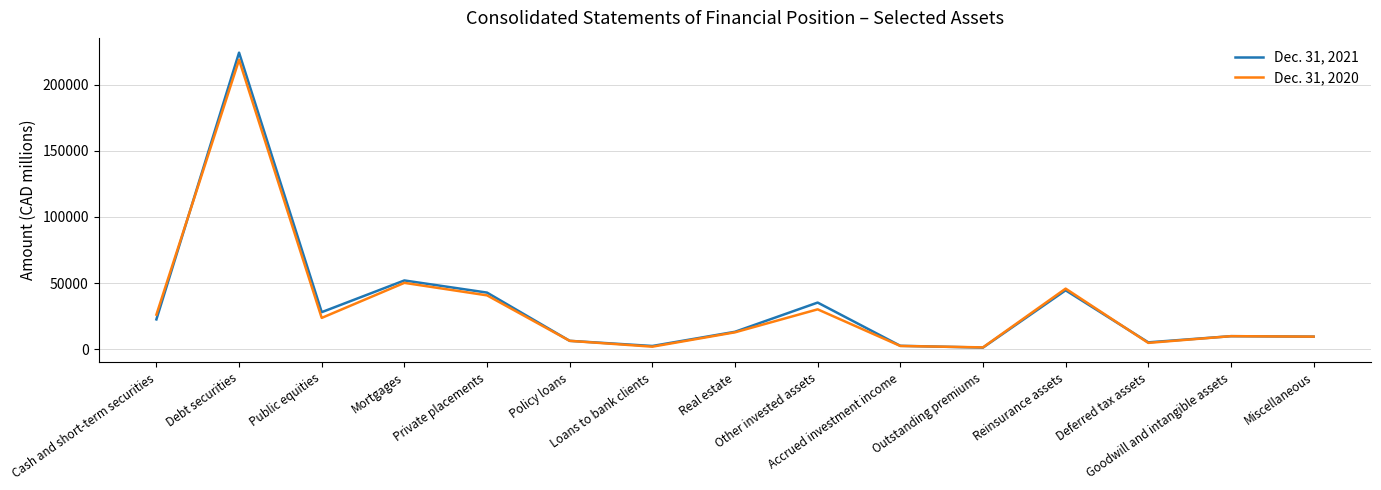

Which series has the largest range (max minus min)?

Dec. 31, 2021